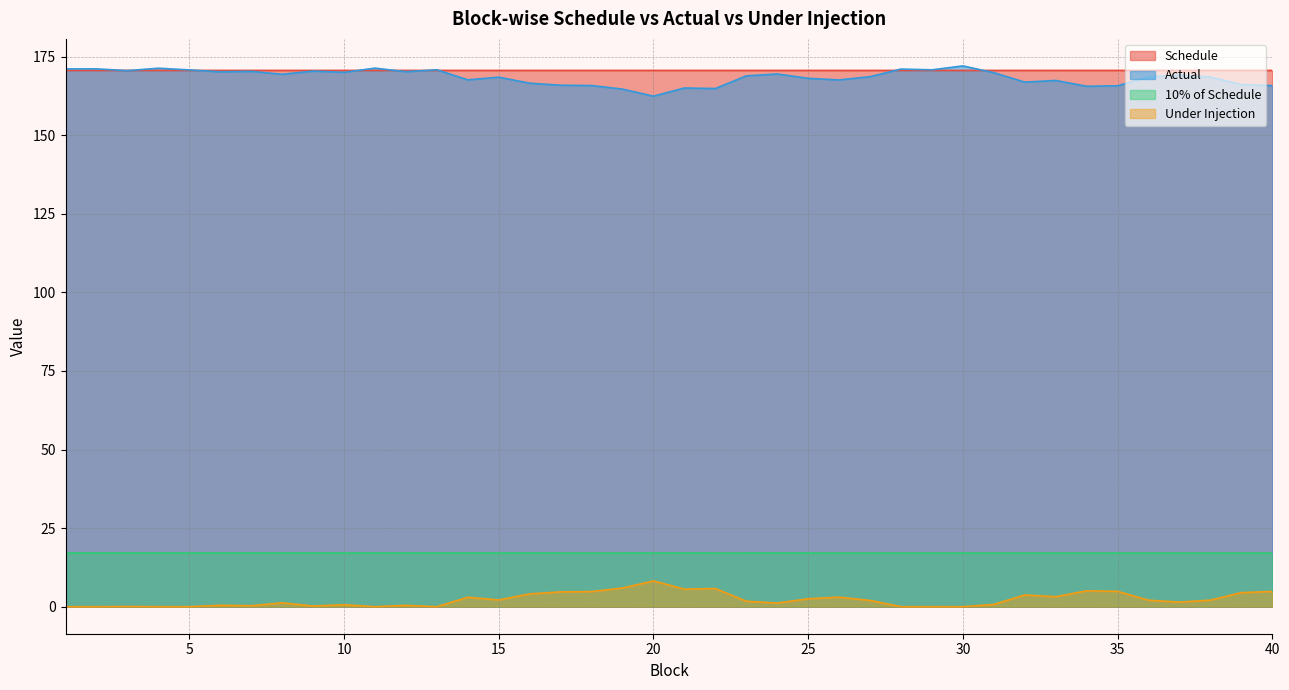

How many categories are shown in the chart?

40